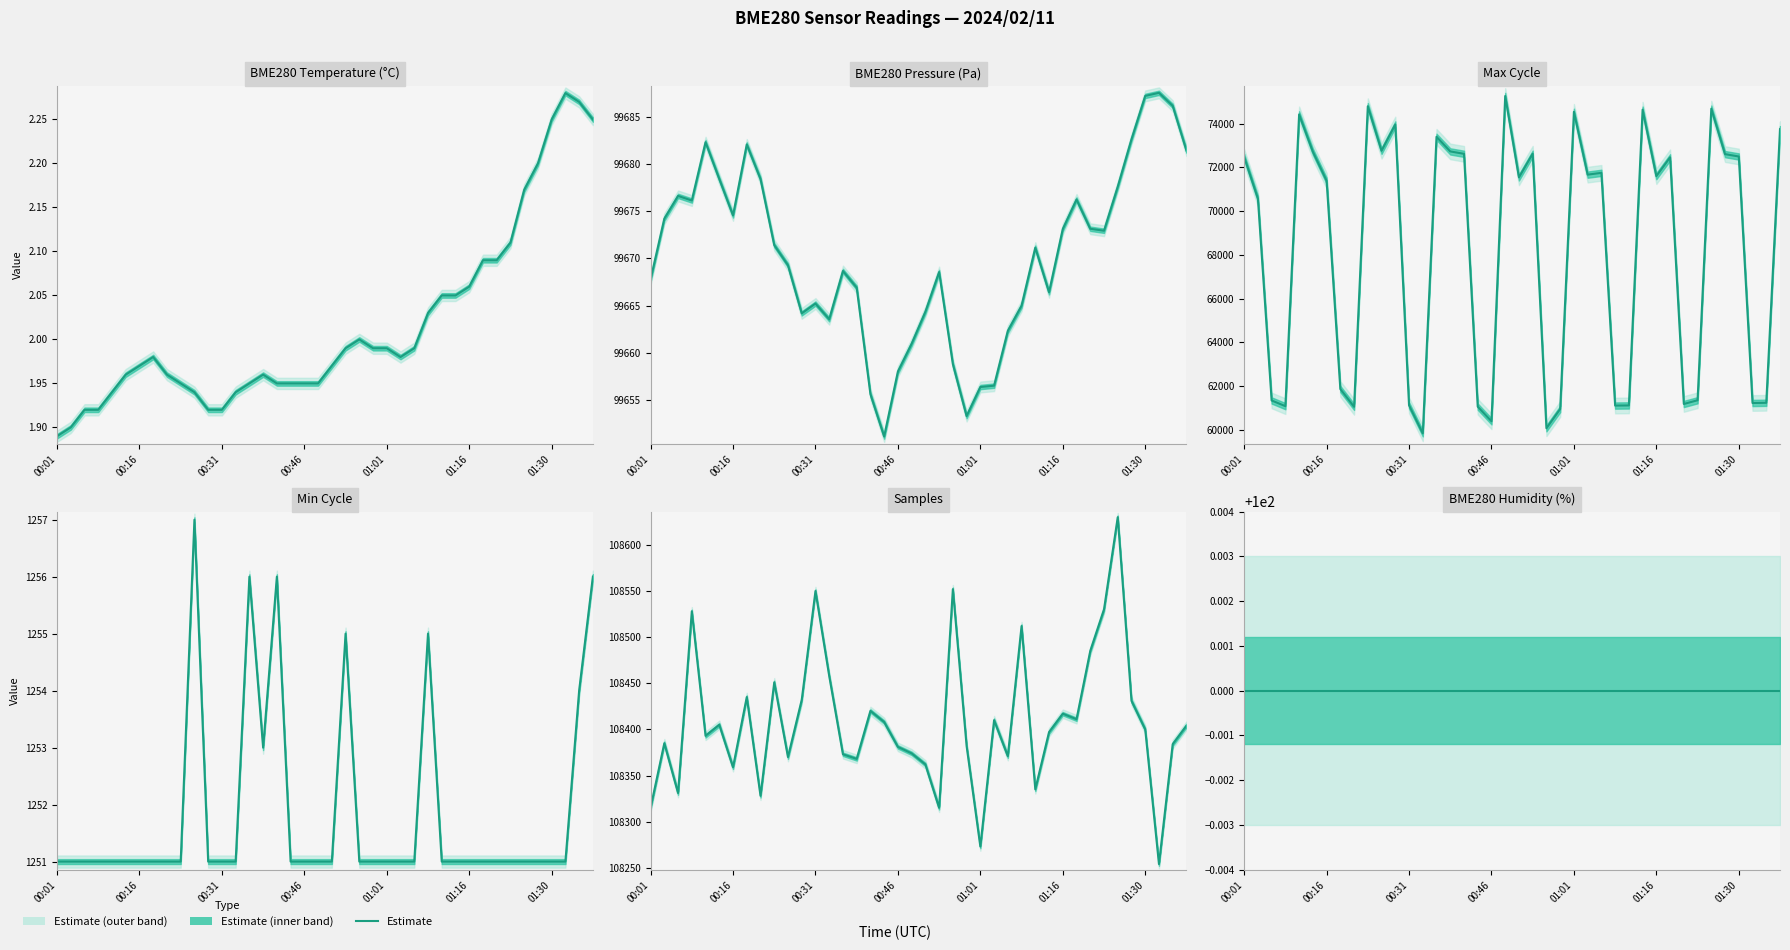

What is the average value of the BME280_pressure series?

99670.6